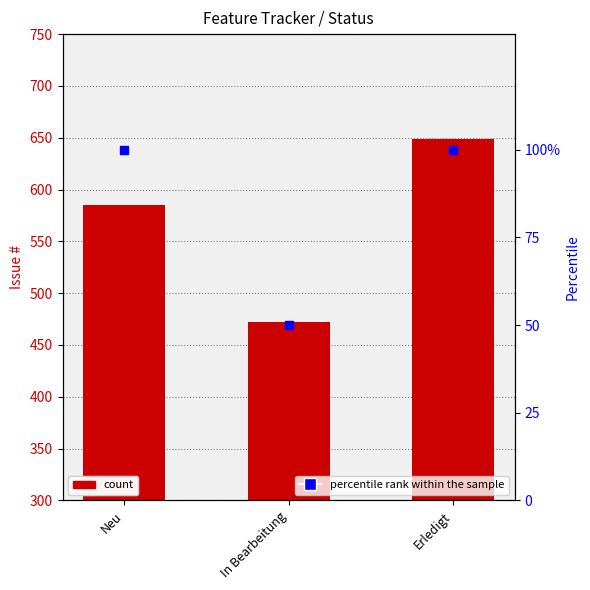

At how many categories does at least one series exceed 589?

1